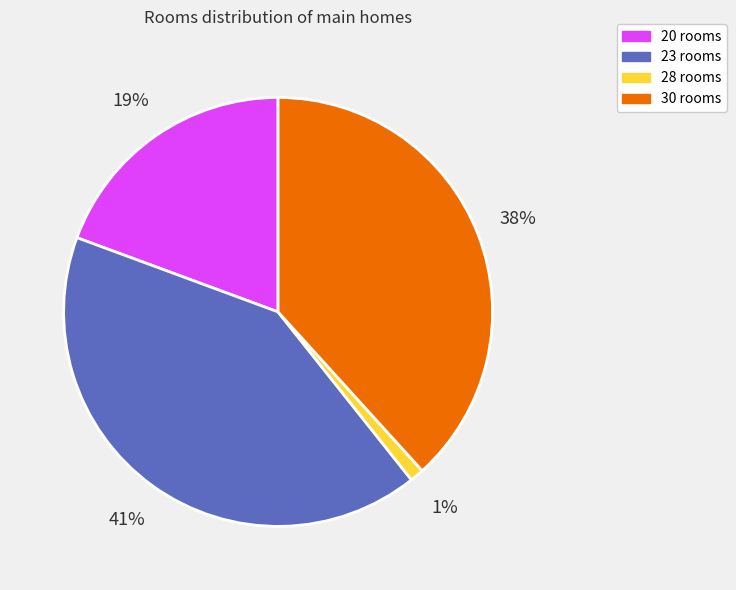

True or false: 20 rooms accounts for 5% of the total.

False